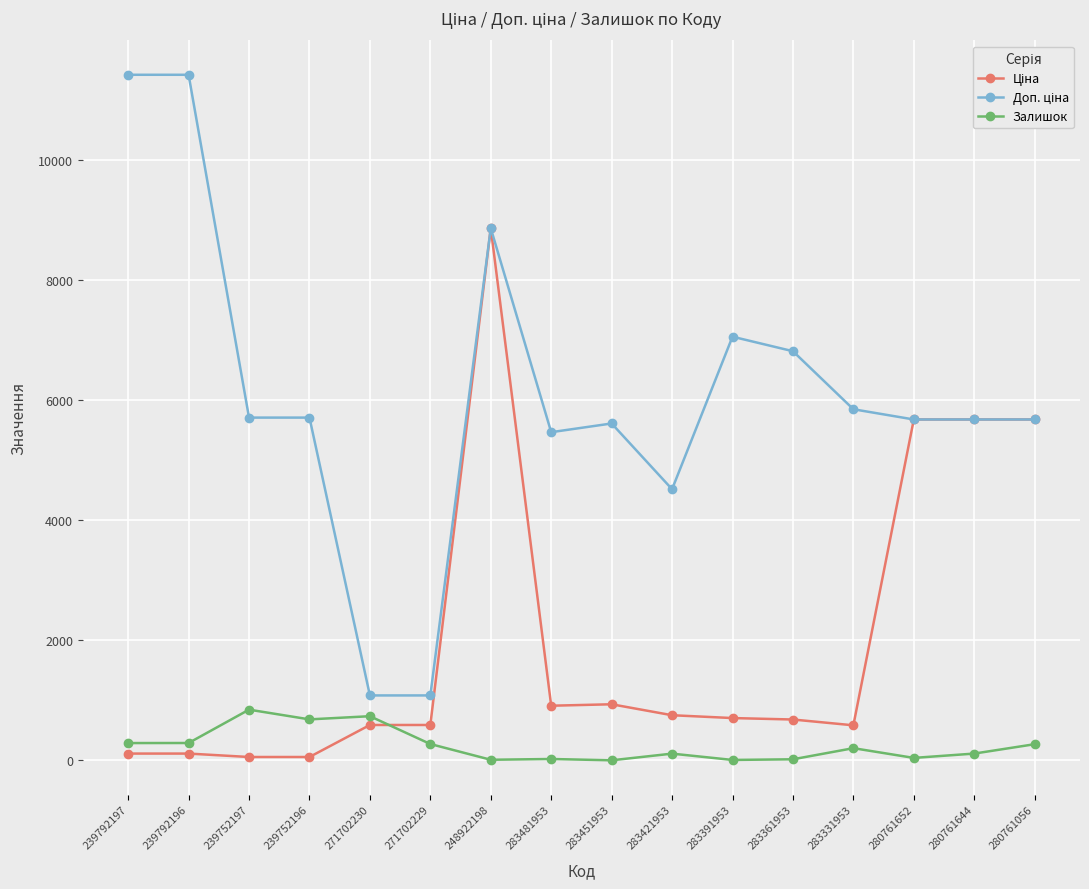

Does the chart have visible grid lines?

Yes